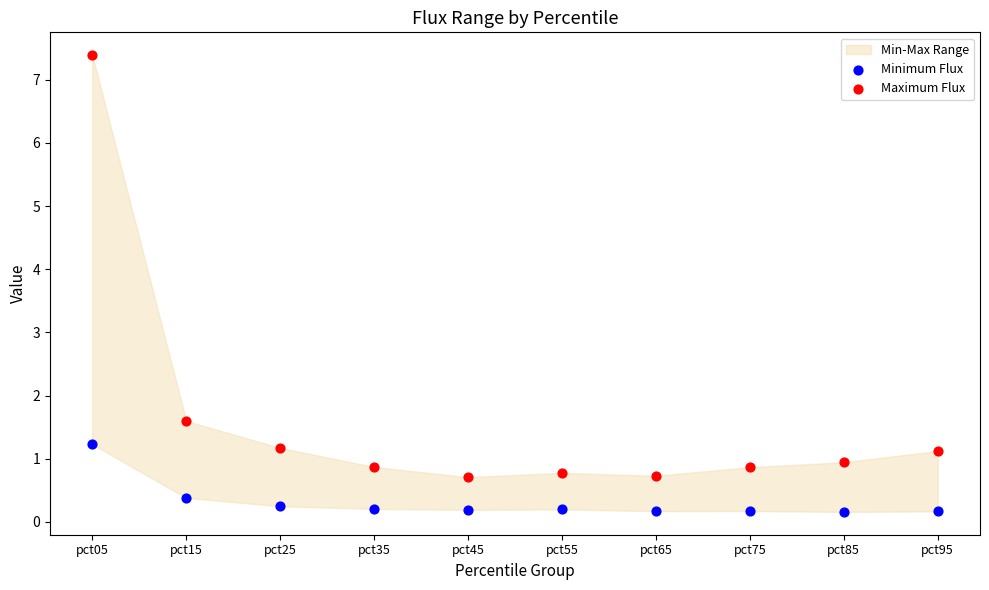

Across all data points, what is the range of Y values (max minus min)?

7.2